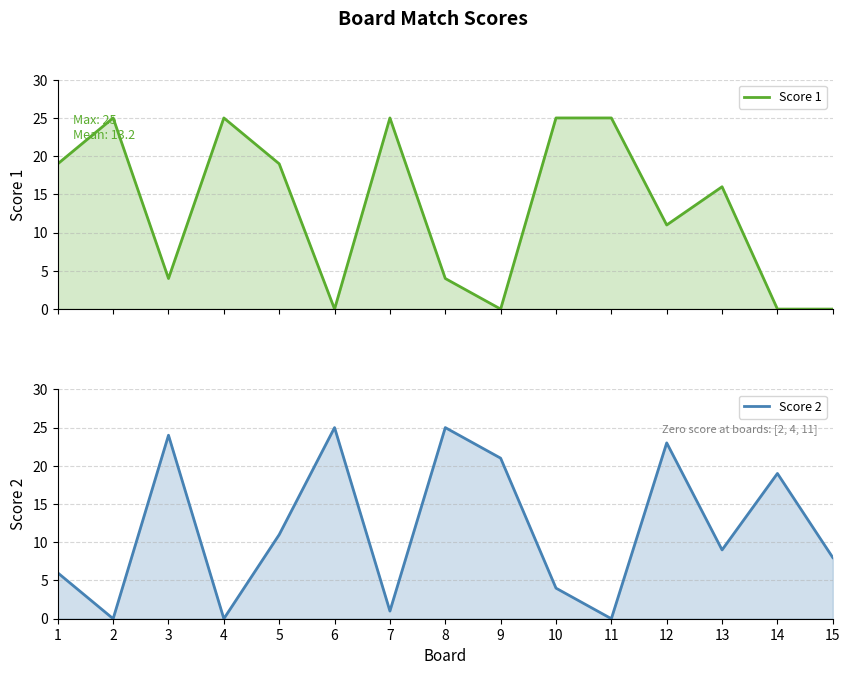

Rank the series at 2 from highest to lowest value.

Score 1, Score 2